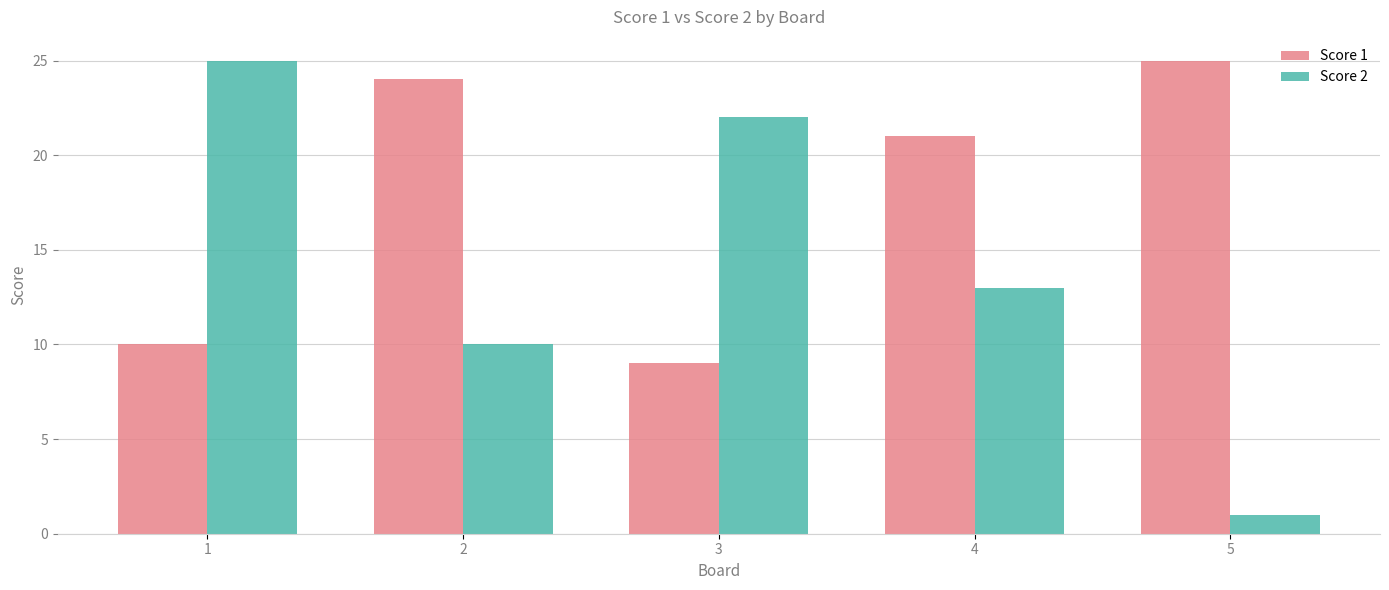

What is the total value across all series at 2?

34